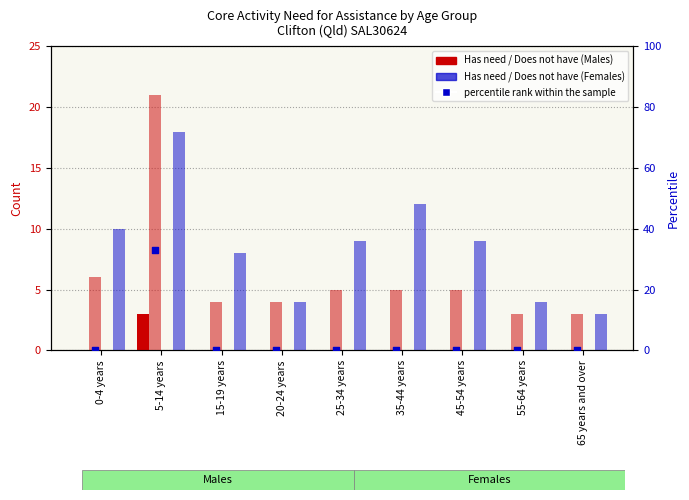

What is the total value across all series at 35-44 years?

17